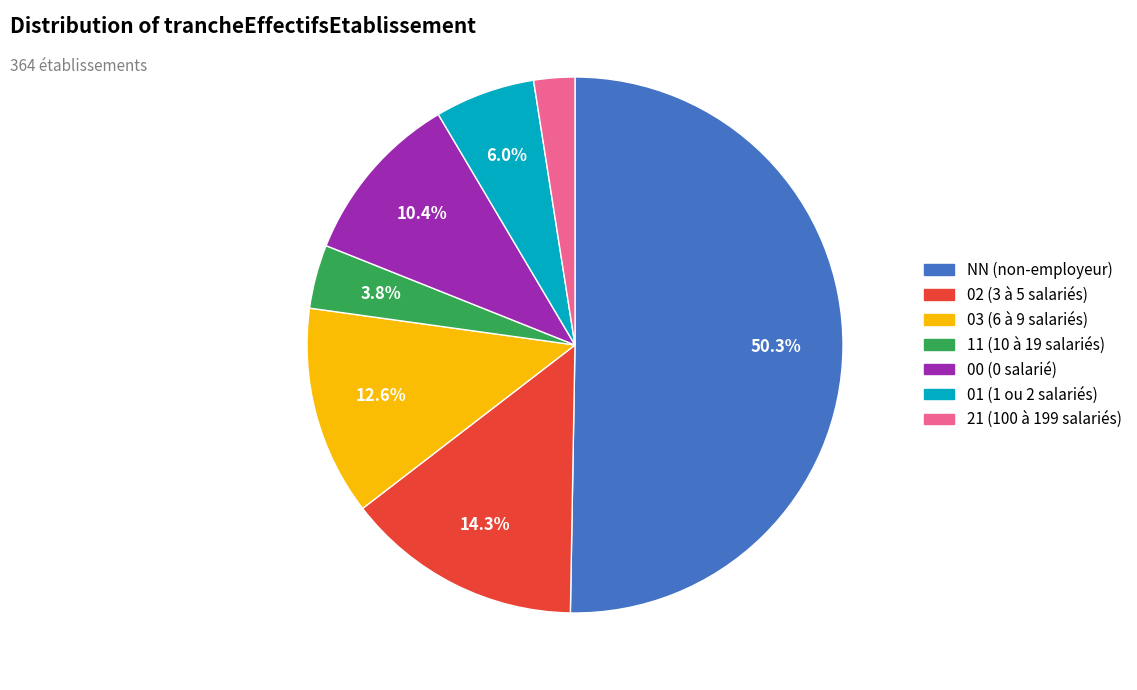

Which category has the biggest portion of the pie?

NN